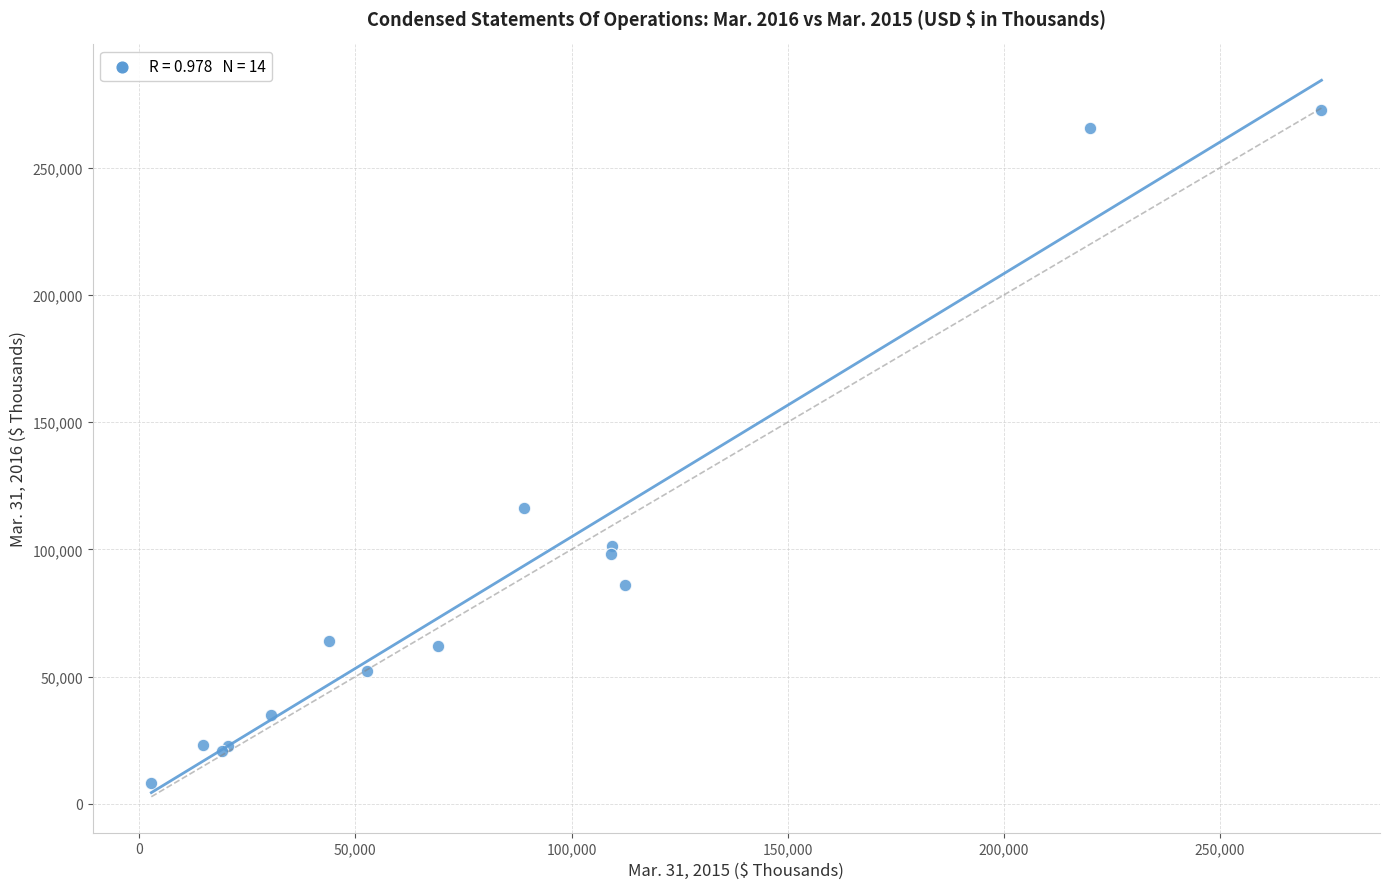

What Y value in the scatter plot is closest to 140343?

116410